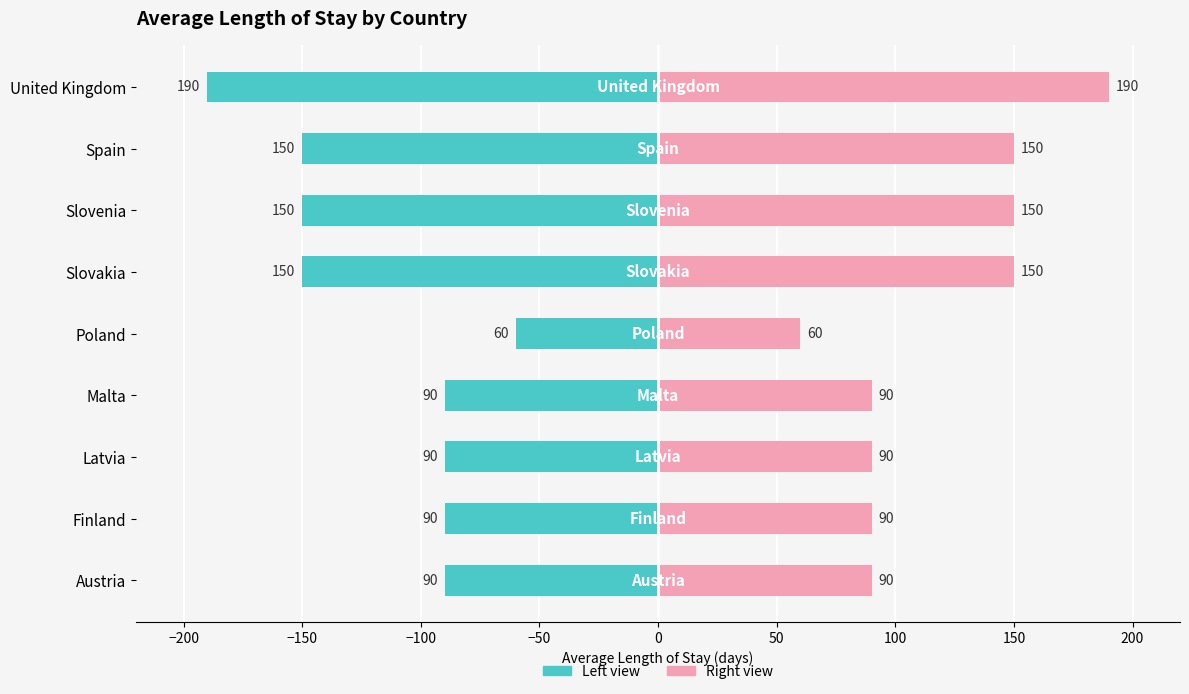

What is the difference between the highest and lowest values at Slovenia?

300